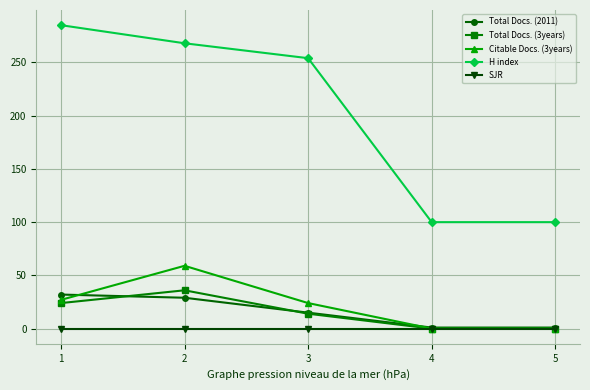

The value of Total Docs. (2011) at 3 is 26. True or false?

False